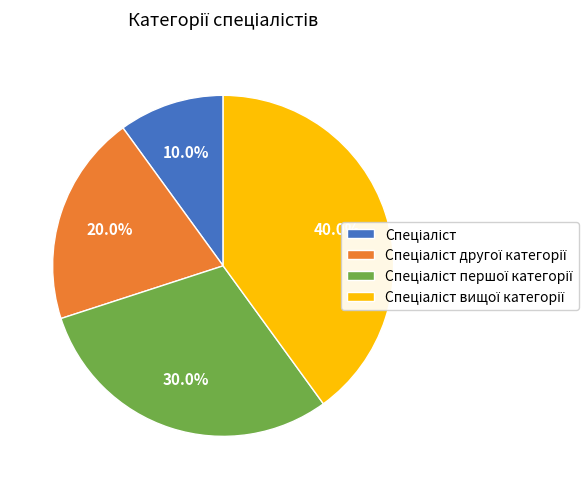

Is there a majority slice in this chart?

No